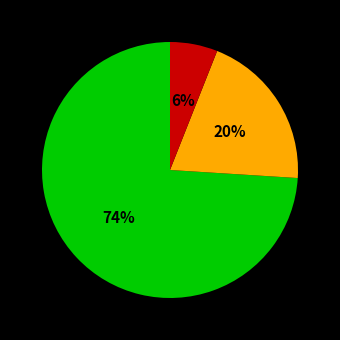

To the nearest percent, what is the average slice percentage?

33%